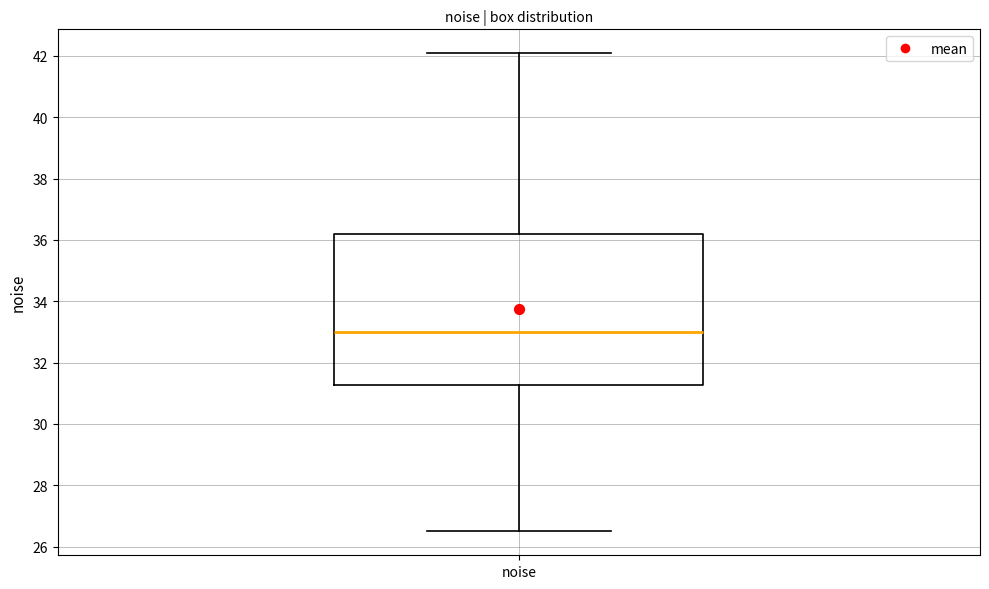

Transcribe this box plot: give where the median line is, the range the box spans, and where the two whiskers end, as read against the y-axis. The values are not printed on the chart, so give them approximately, as read against the axis.

median 33.0, box 31.2 to 36.2, whiskers 26.6 to 42.0